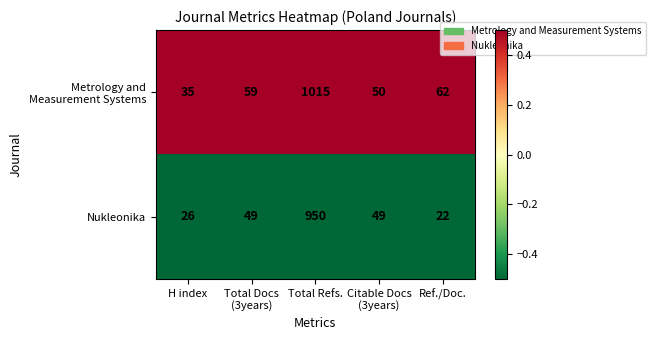

What is the maximum value shown in the chart?

1015